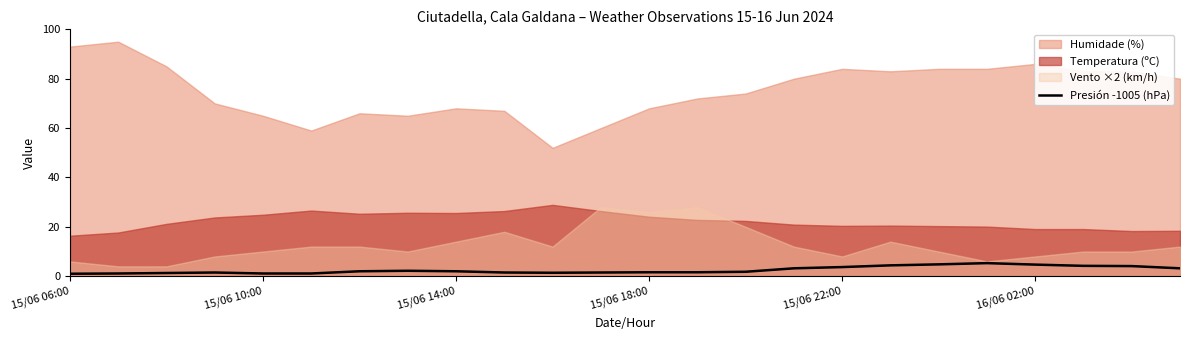

Is it true that Presión -1005 (hPa) equals 2.0 at 15/06 14:00?

True